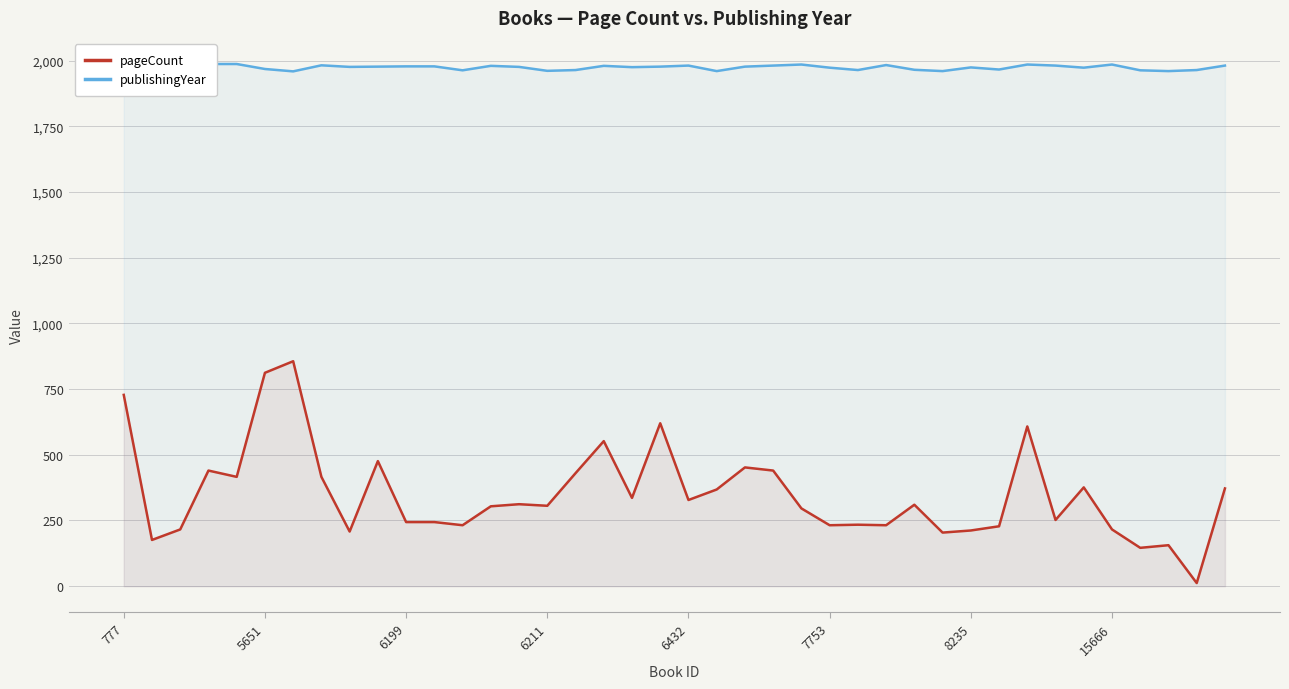

What is the maximum value for pageCount?

856